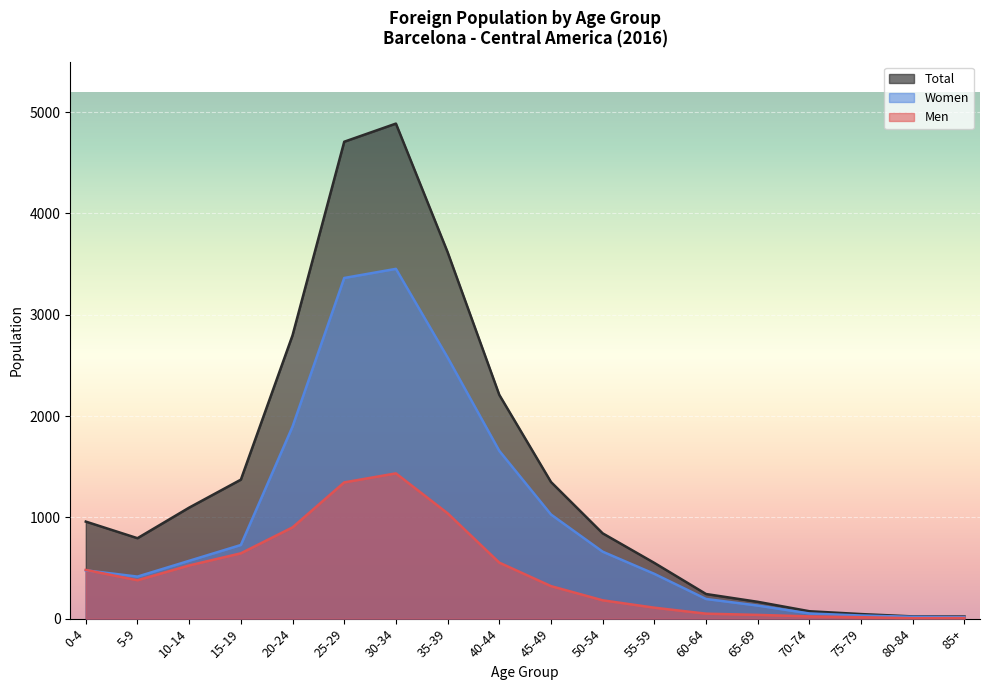

Where is the first local maximum for Women?

30-34